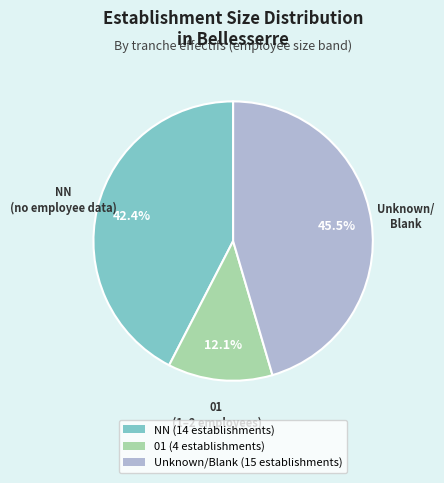

Which category has the biggest portion of the pie?

Unknown/Blank (15 establishments)